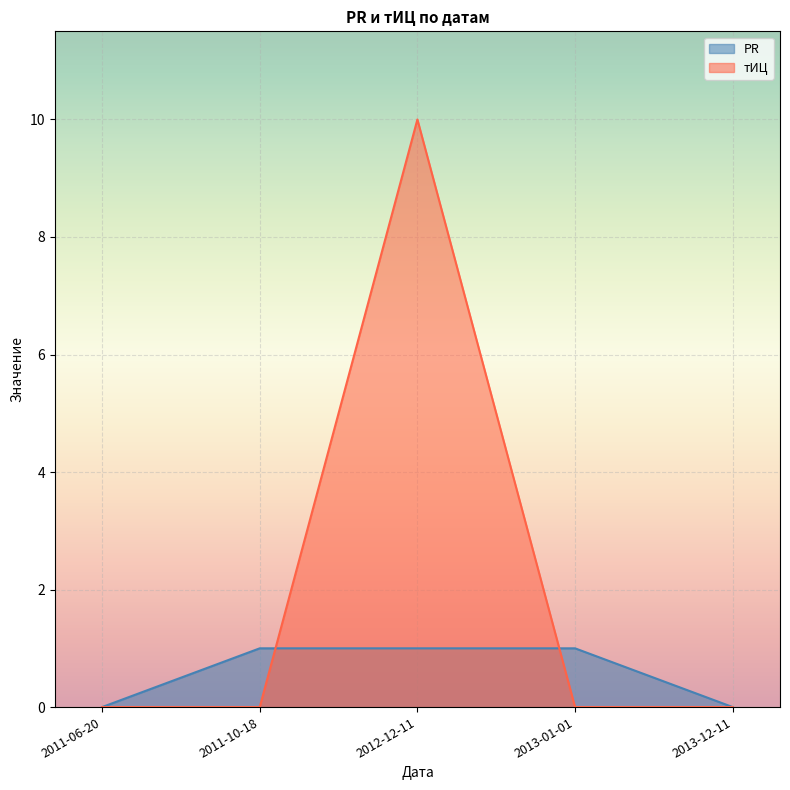

How many lines are shown in the chart?

2